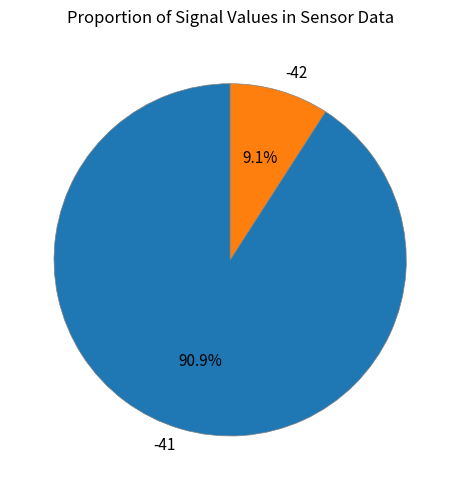

What percentage is the -41 slice, to the nearest percent?

91%